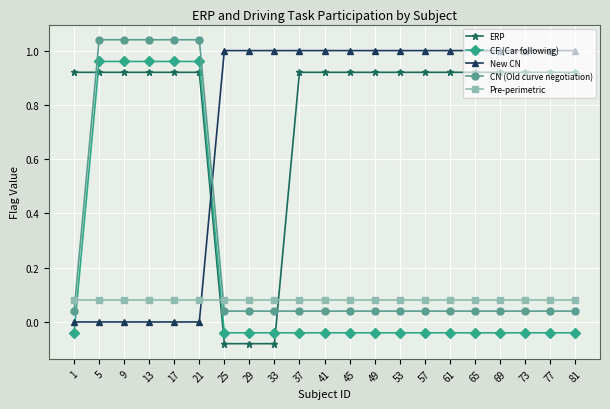

Between 25 and 53, which series saw the biggest shift?

ERP